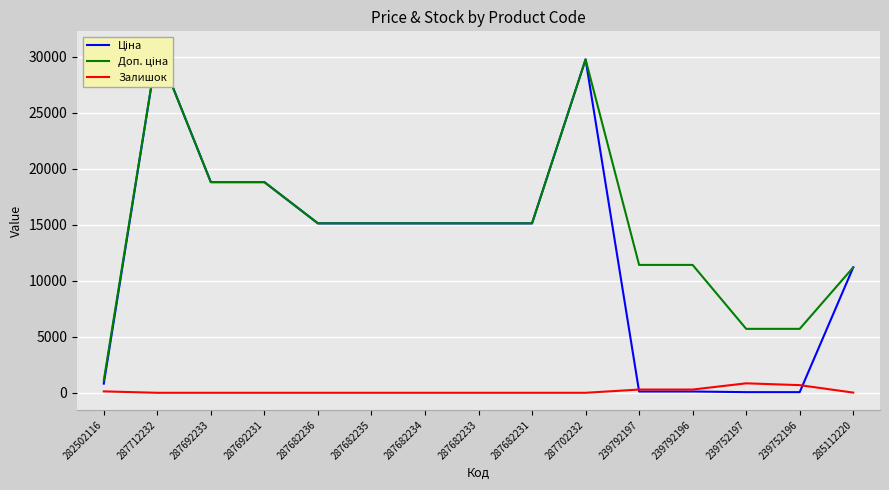

What is the value of the Доп. ціна point at the 13th from the left?

5705.0